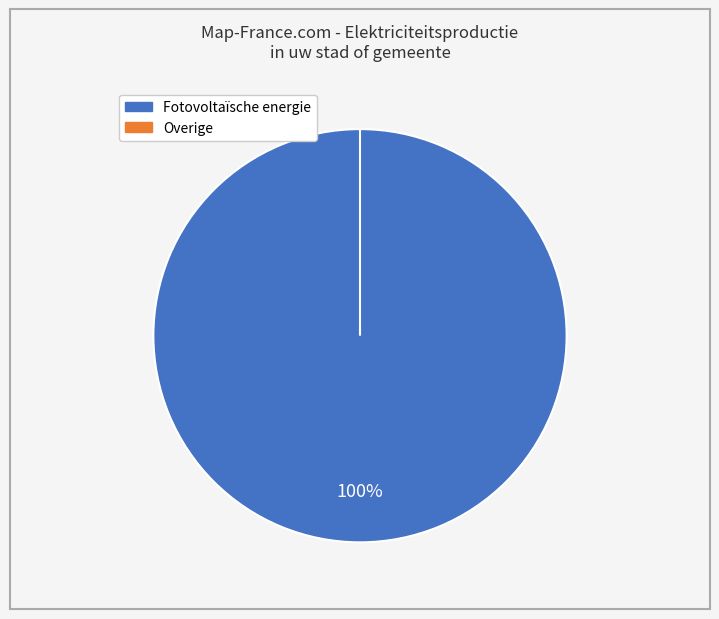

Which slice is the largest?

Fotovoltaïsche energie